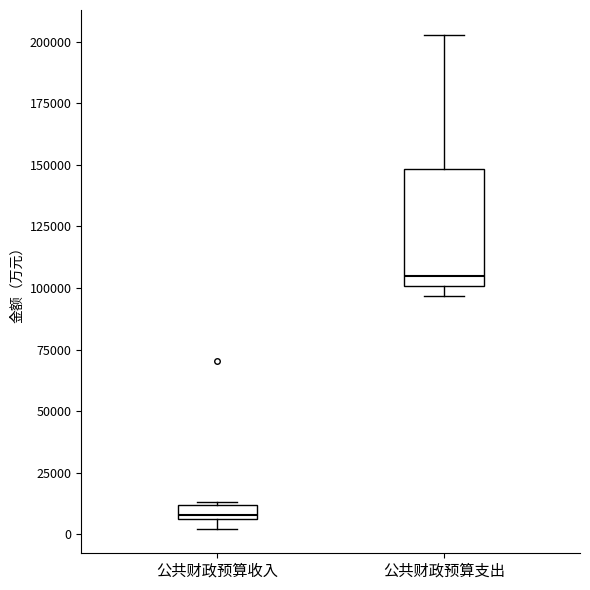

Which box's median line is the lowest?

公共财政预算收入